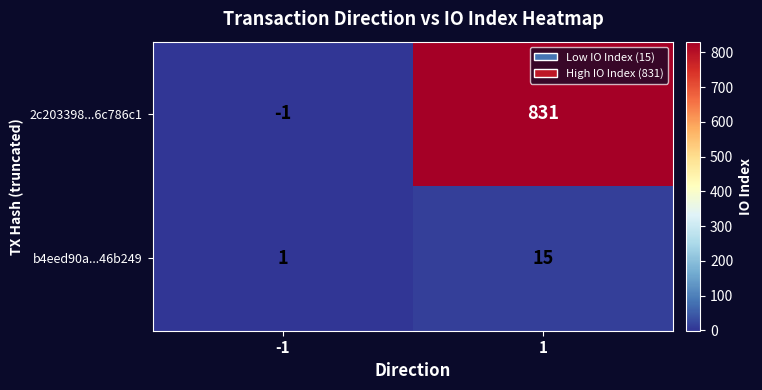

What is the highest value of the b4eed90a...46b249 series?

15